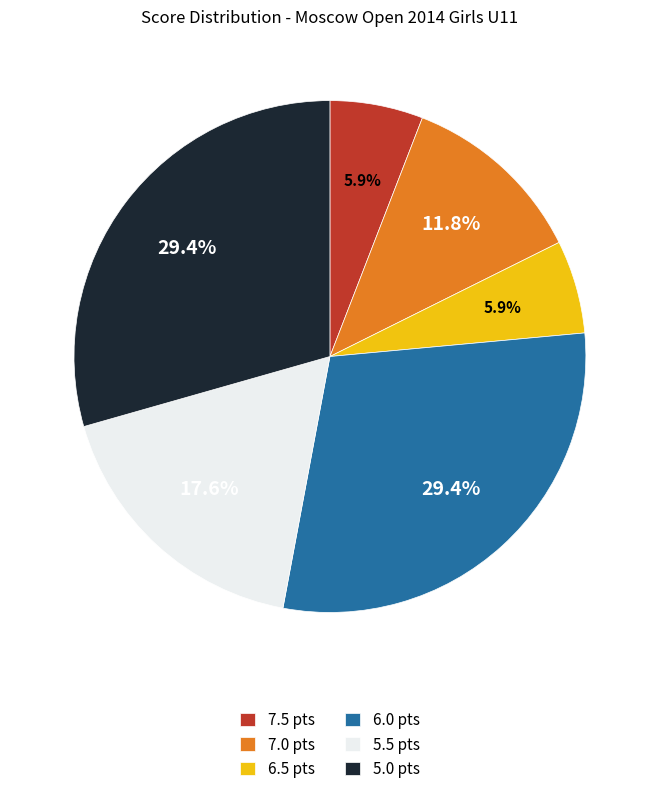

Is there a majority slice in this chart?

No